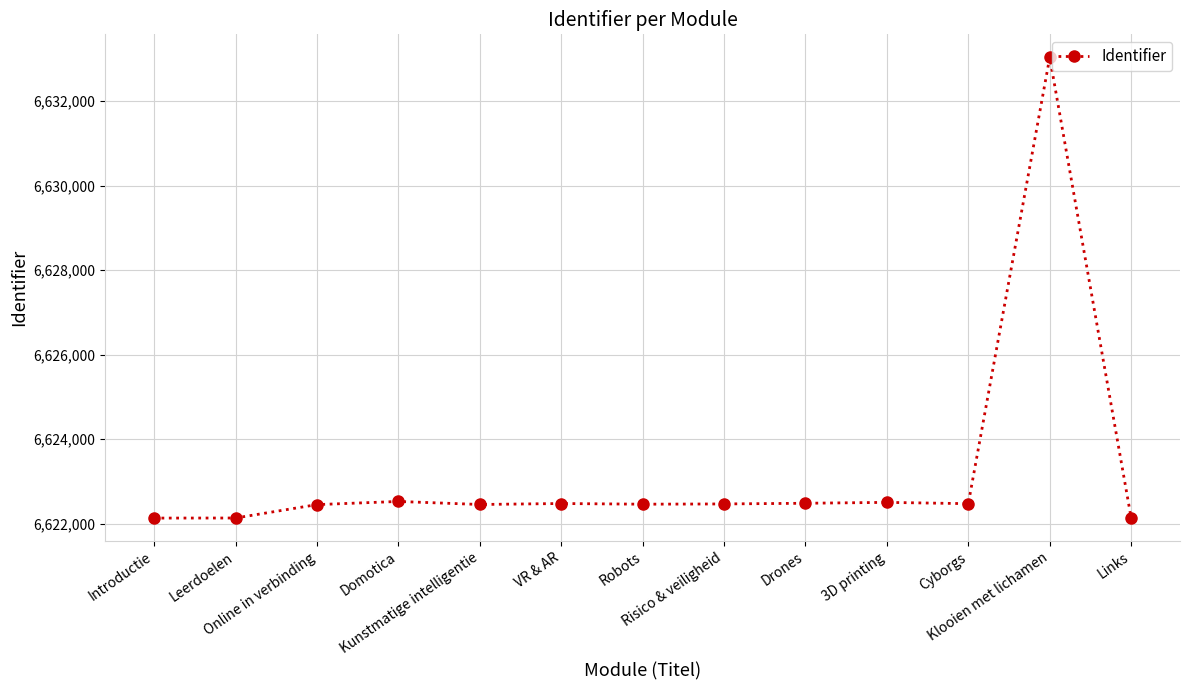

What is the label of the 11th point from the right?

Online in verbinding